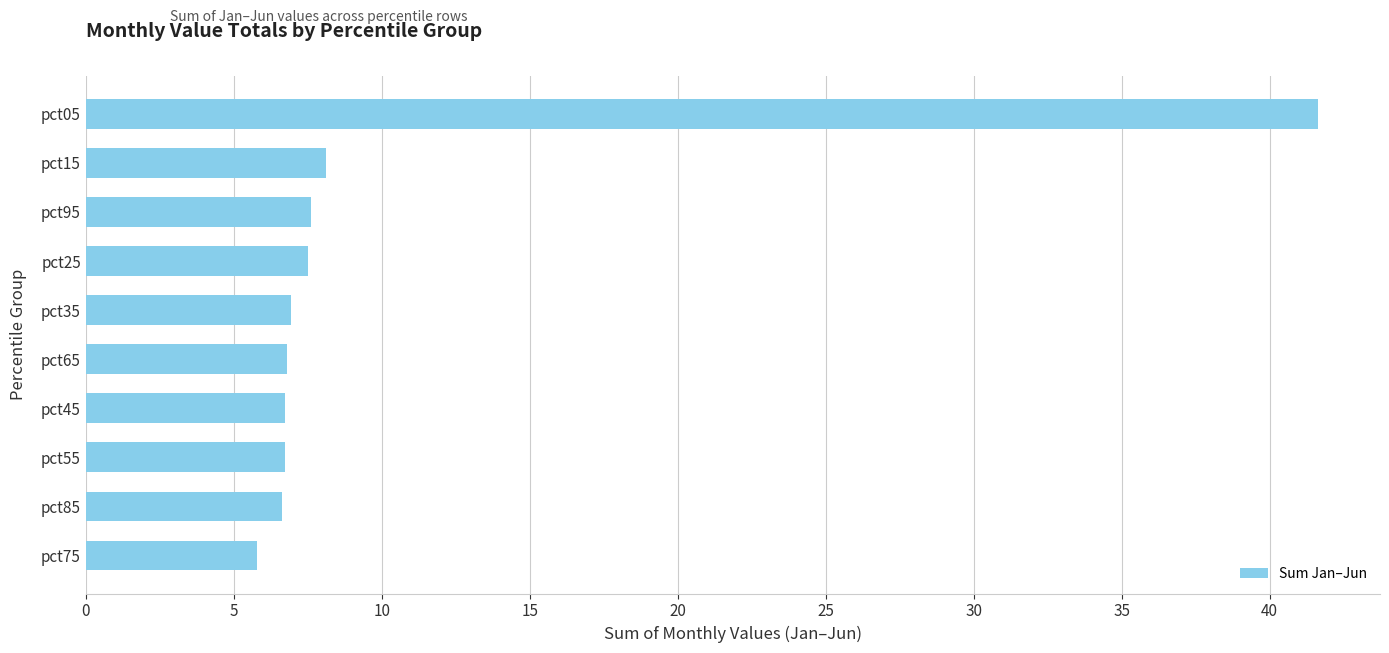

What is the smallest value displayed?

5.8